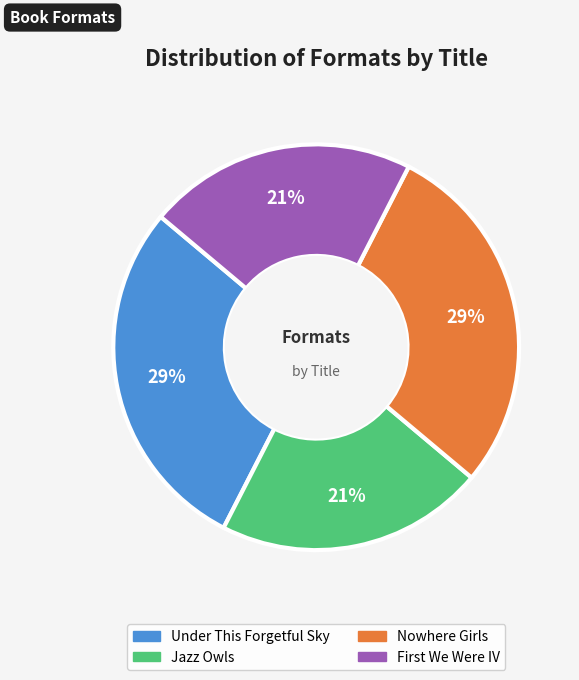

Does any single category account for the majority?

No